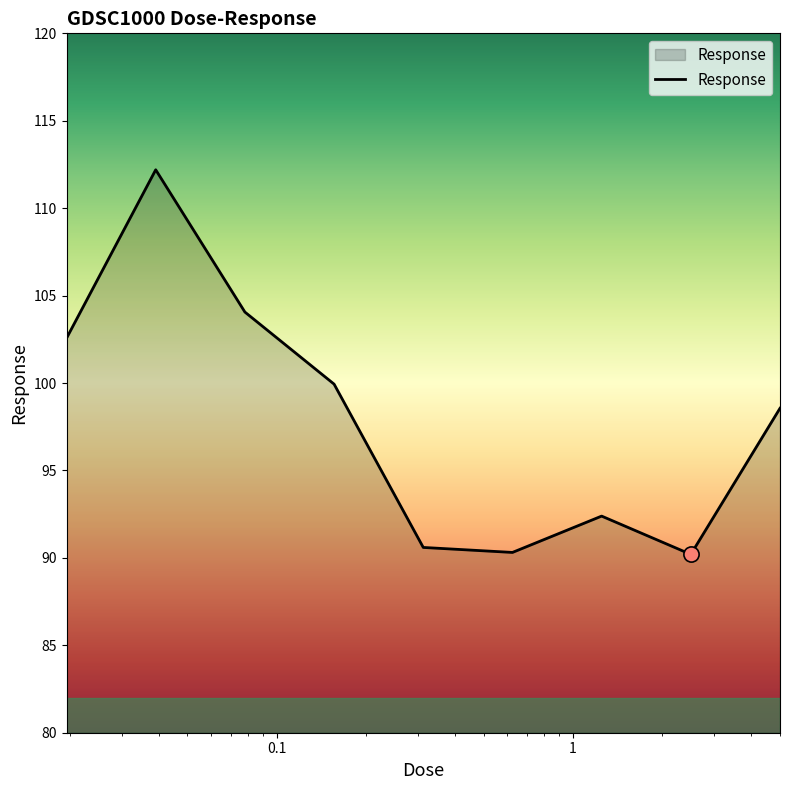

What is the difference between the maximum and minimum values?

22.0